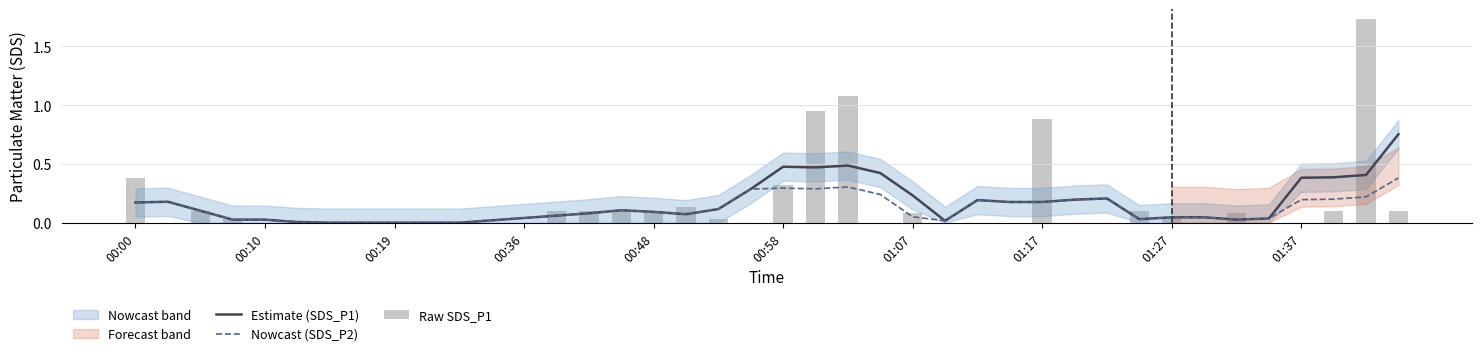

What is the difference between the Estimate (SDS_P1) values at 23 and 17?

0.4